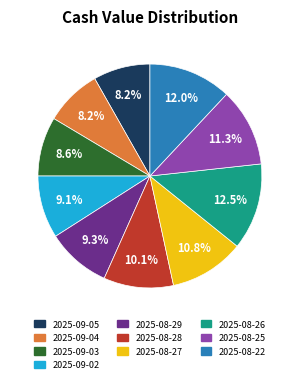

Is it true that 2025-09-05 is 8% of the pie?

True